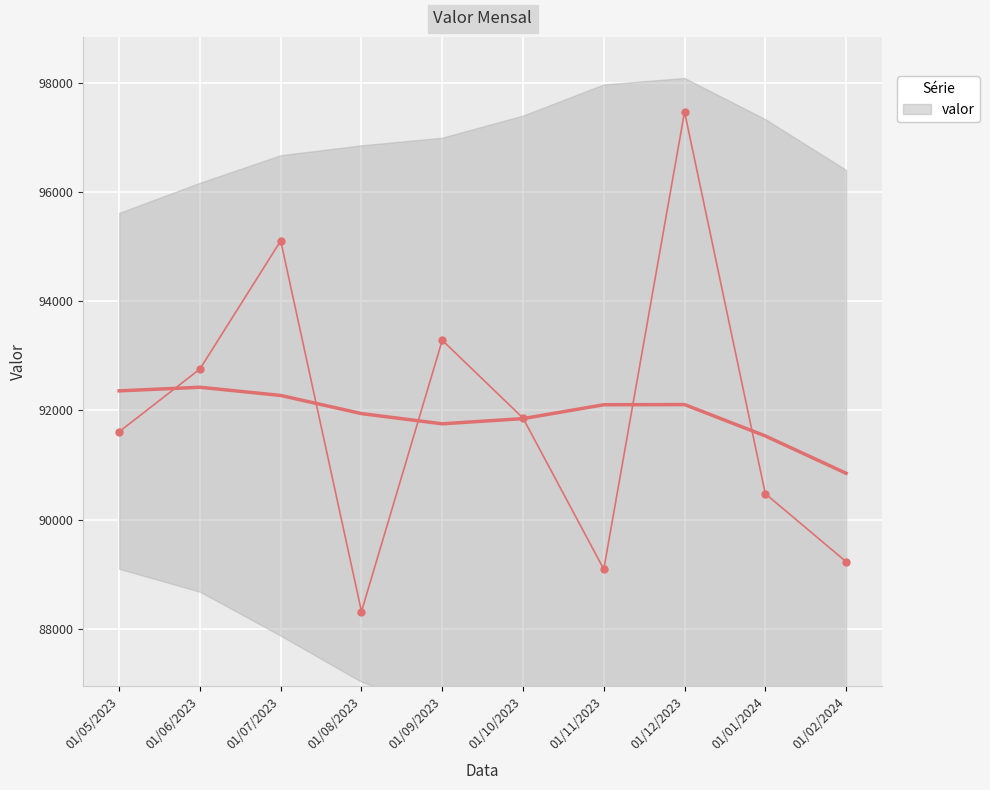

Rank the categories by value from highest to lowest.

01/12/2023, 01/07/2023, 01/09/2023, 01/06/2023, 01/10/2023, 01/05/2023, 01/01/2024, 01/02/2024, 01/11/2023, 01/08/2023